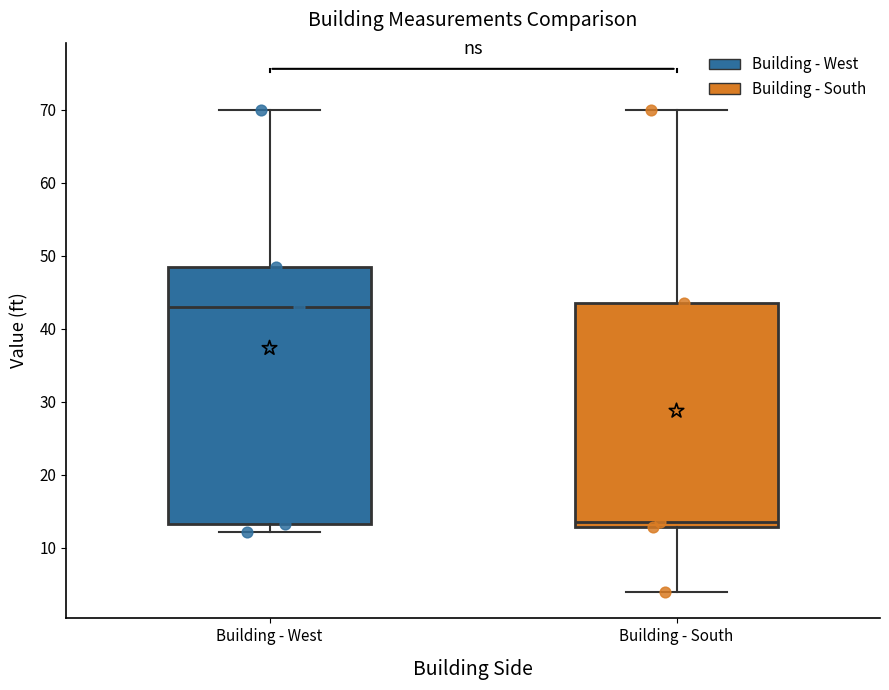

Reading left to right, read every box against the y-axis: the position of its median line, the range the box covers, and the ends of its whiskers. The values are not printed on the chart, so give them approximately, as read against the axis.

Building - West: median 43, box 13 to 49, whiskers 12 to 70
Building - South: median 14, box 13 to 44, whiskers 4 to 70